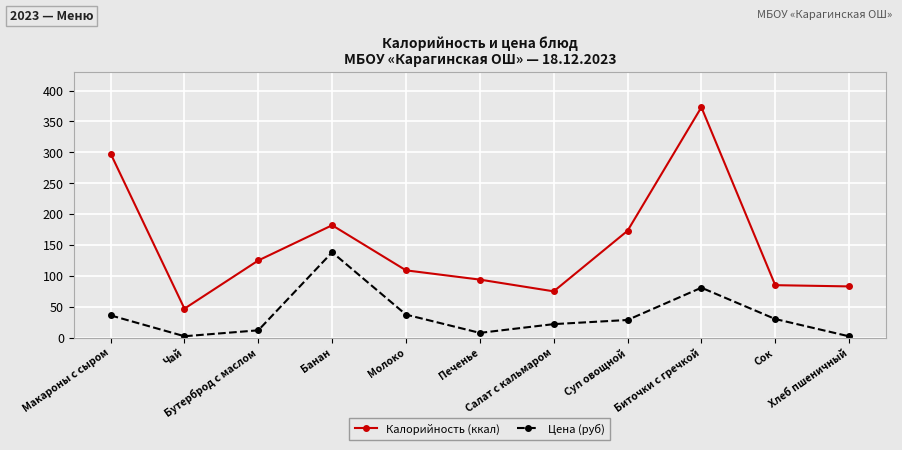

Where is the first local maximum for Цена (руб)?

Банан